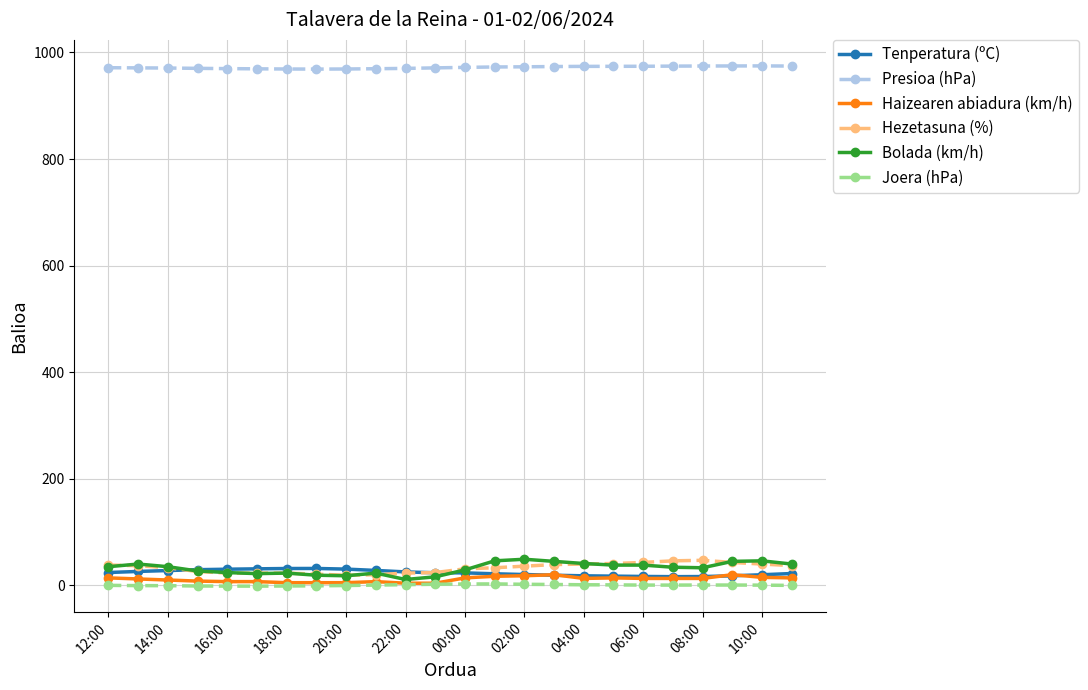

What is the highest value of the Tenperatura (ºC) series?

31.7